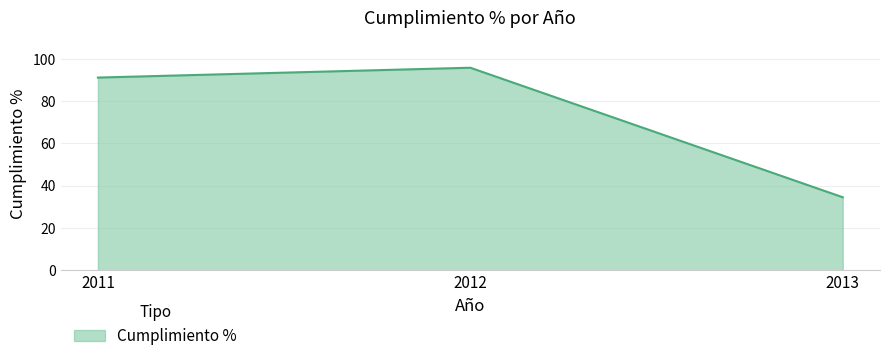

Approximately how many times larger is the value at 2011 compared to 2013?

2.6